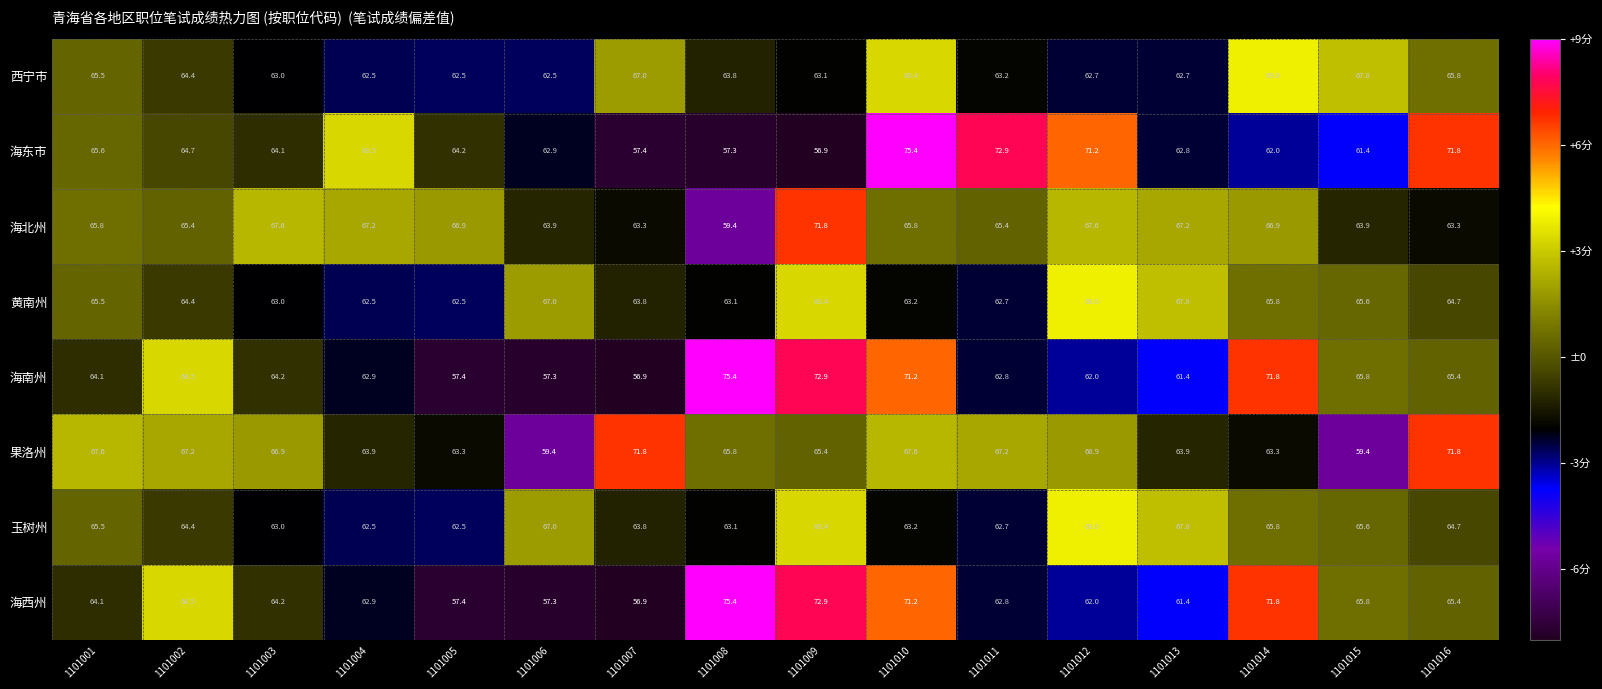

What is the total value across all series at 1101001?

523.7